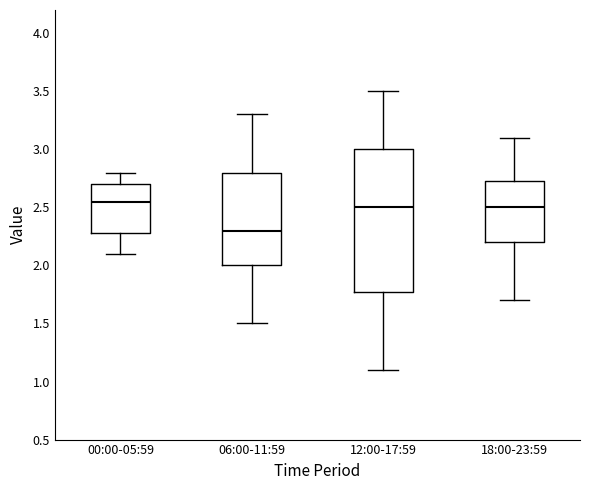

Comparing the boxes themselves (not the whiskers), which one is the tallest?

12:00-17:59